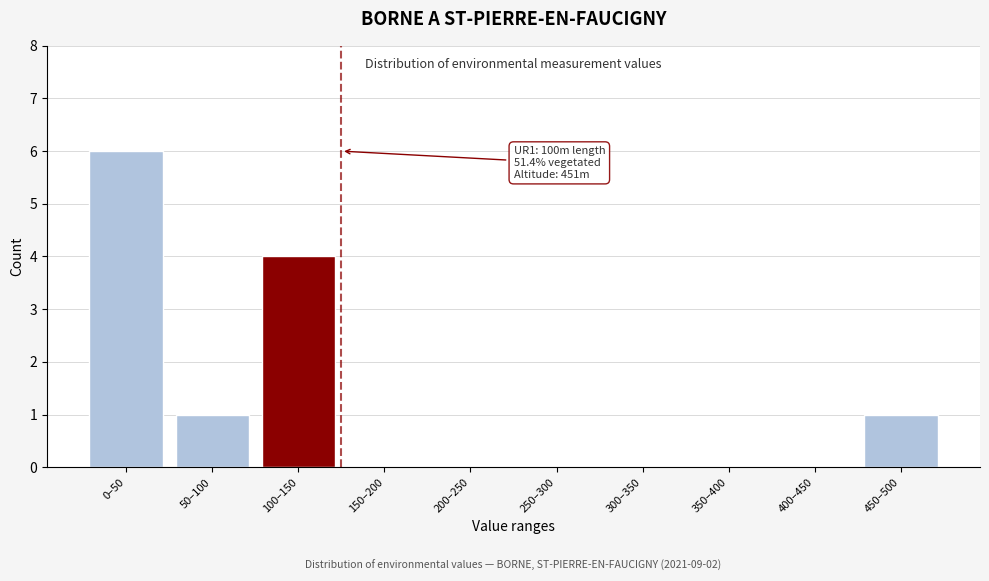

Reading left to right, list all the values displayed in this chart.

0–50=6	50–100=1	100–150=4	150–200=0	200–250=0	250–300=0	300–350=0	350–400=0	400–450=0	450–500=1